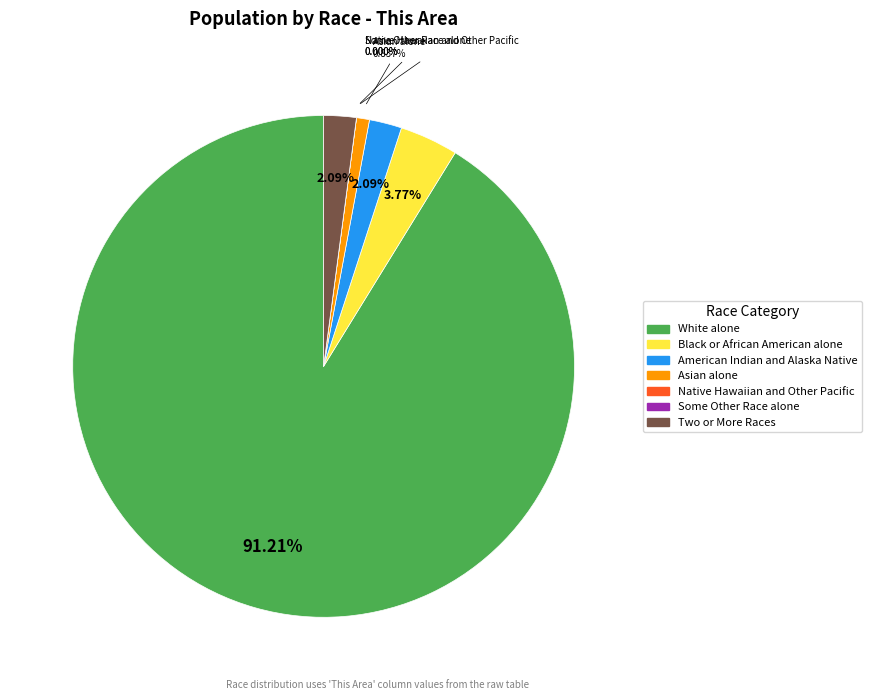

What is the change in value from White alone to Two or More Races?

-213